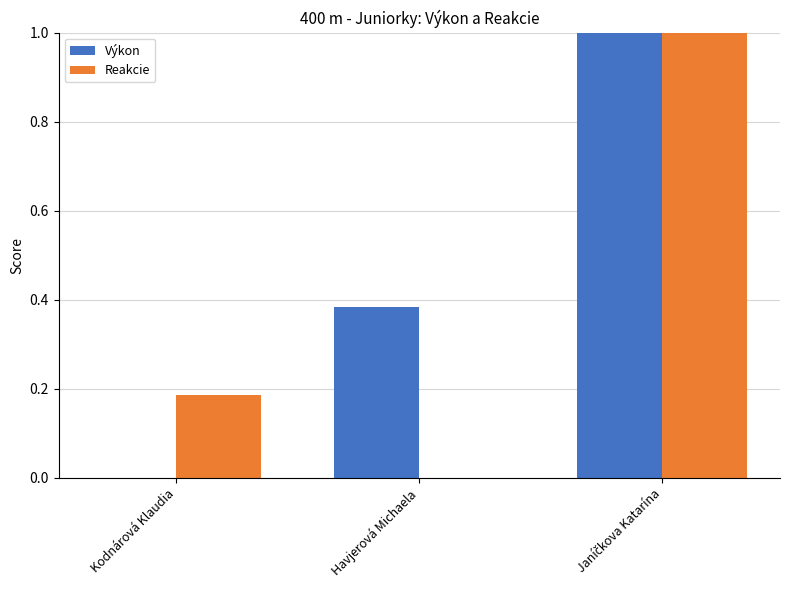

The value of Výkon at Kodnárová Klaudia is 0.0. True or false?

True